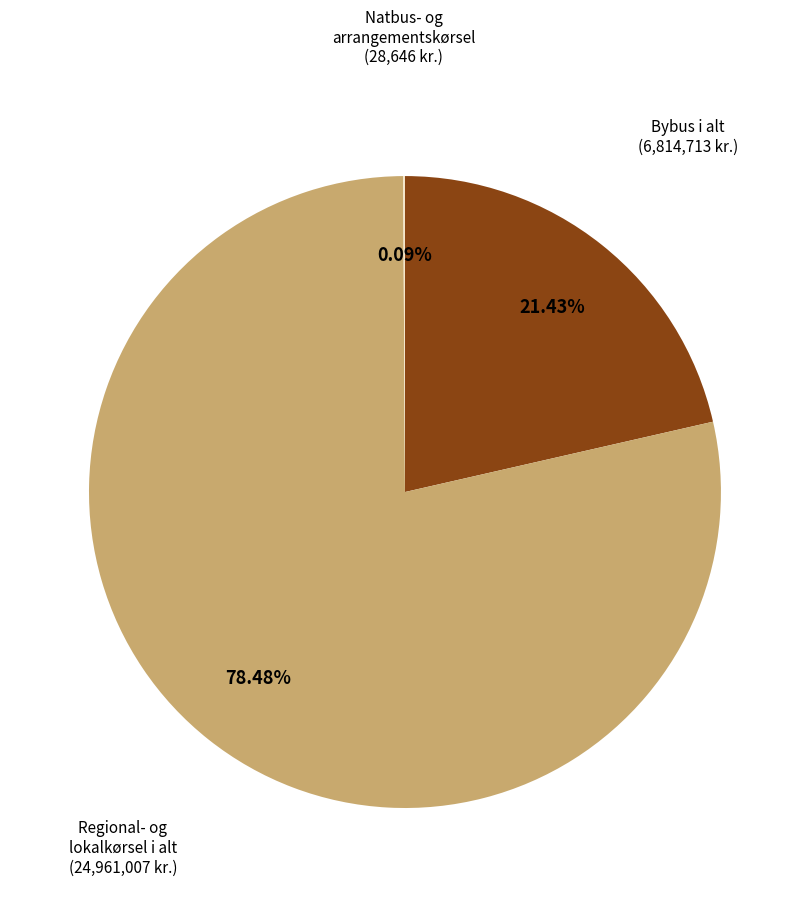

What is the largest slice in the pie chart?

Regional- og lokalkørsel i alt